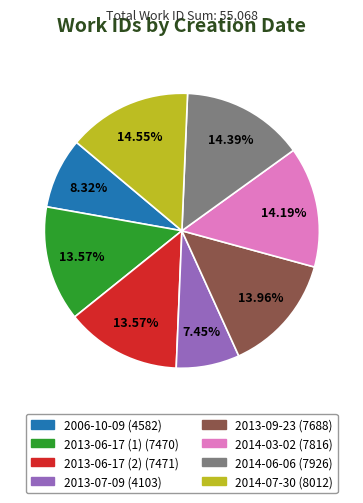

To the nearest percent, what is the combined percentage of 2014-06-06 and 2013-09-23?

28%